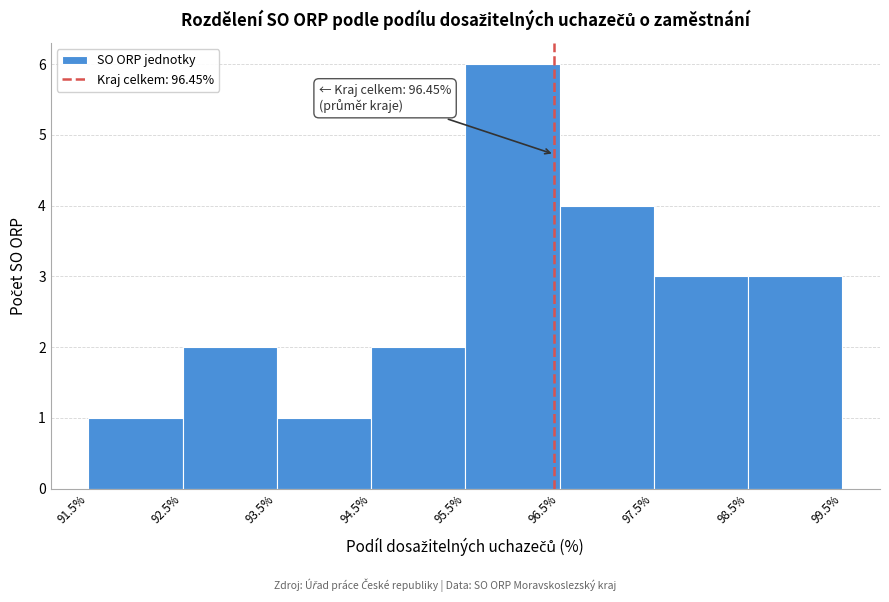

Which range on the x-axis has the tallest bar?

95.5% to 96.5%